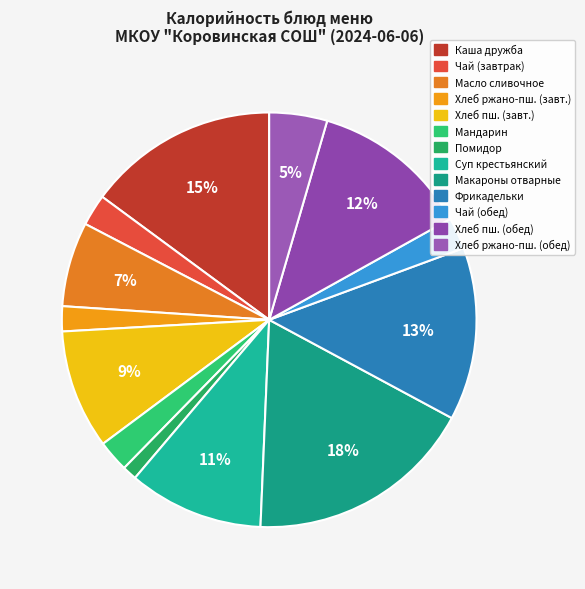

Is there a majority slice in this chart?

No